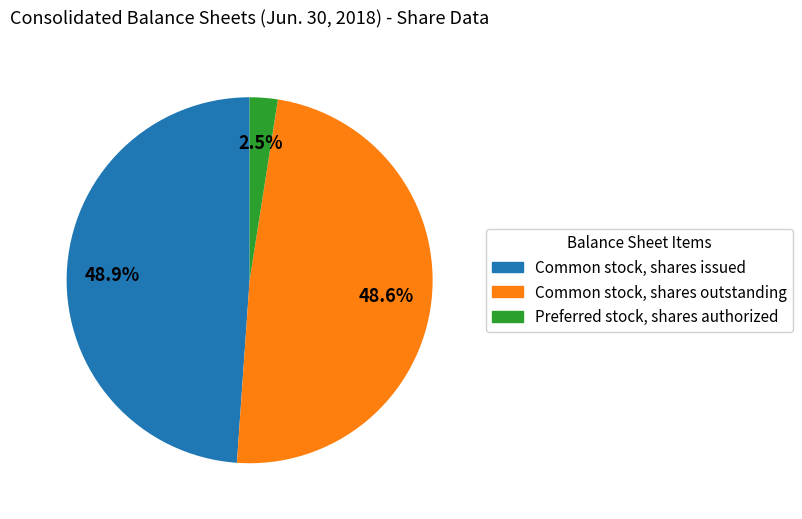

Which category has the smallest portion of the pie?

Preferred stock, shares authorized